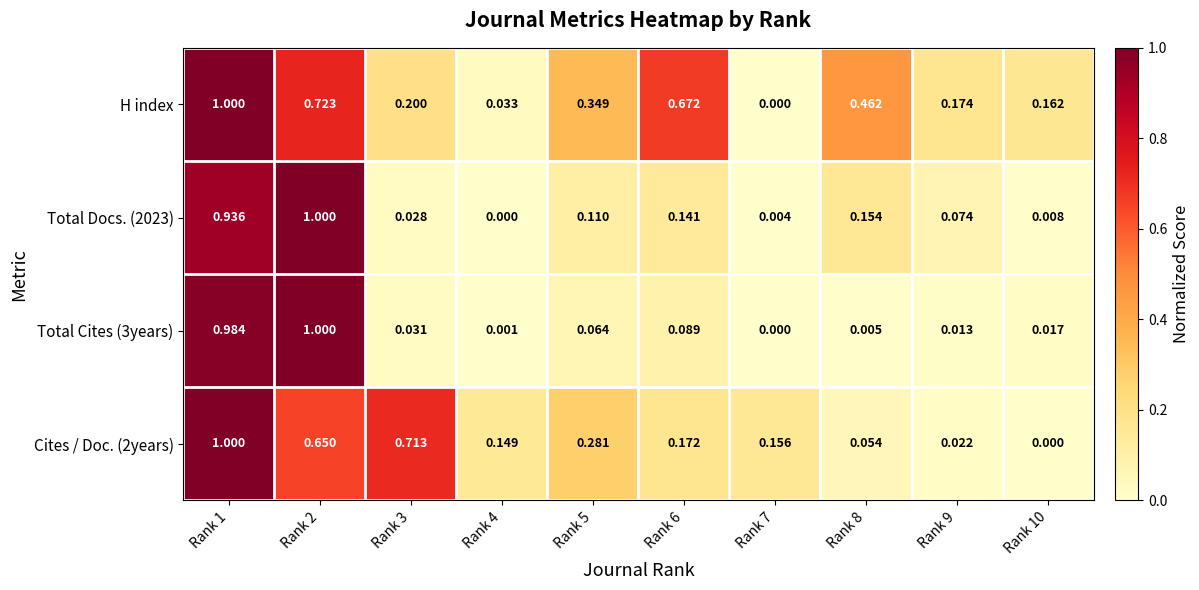

Which series has the largest total across all categories?

H index